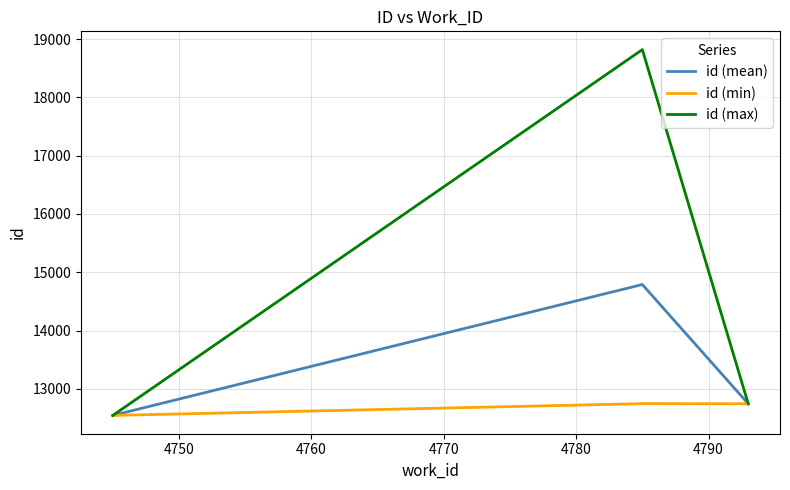

Rank the series by their maximum value, from highest to lowest.

id (max), id (mean), id (min)